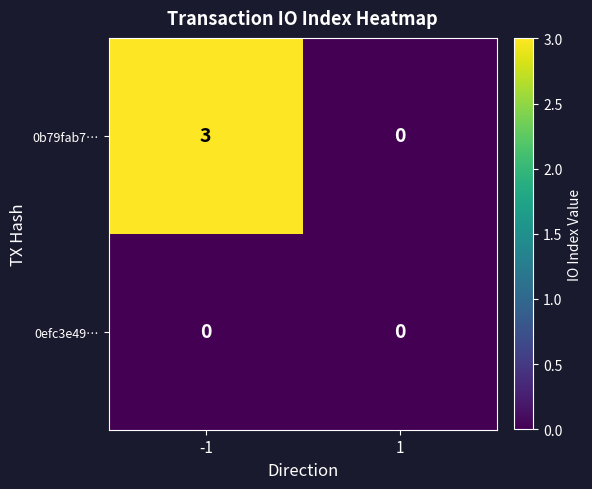

What is the maximum value for 0b79fab7…?

3